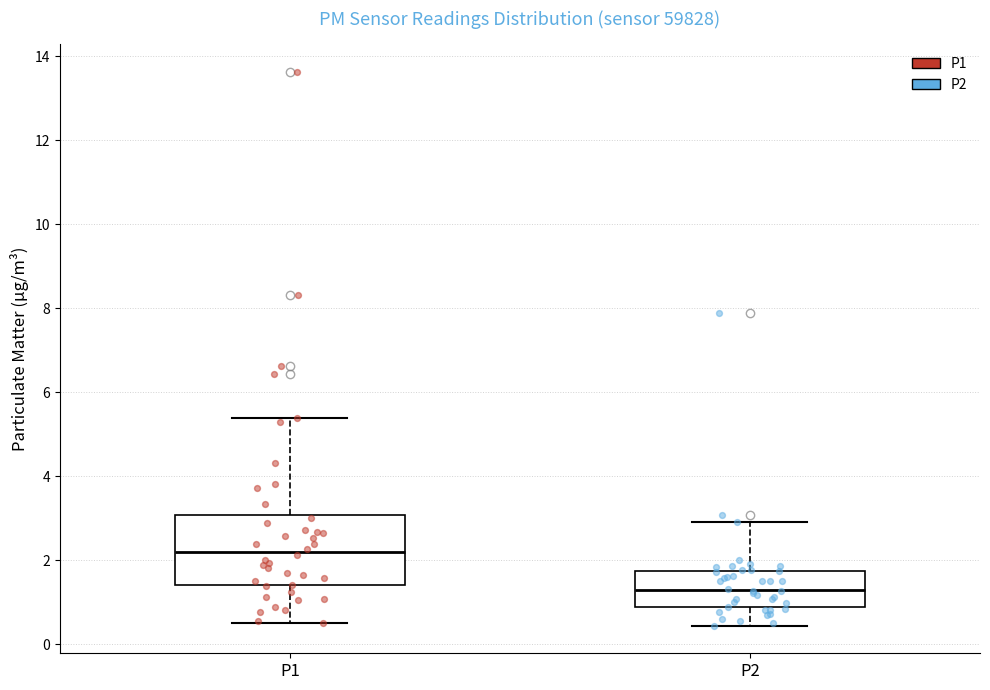

Which box's median line is the lowest?

P2